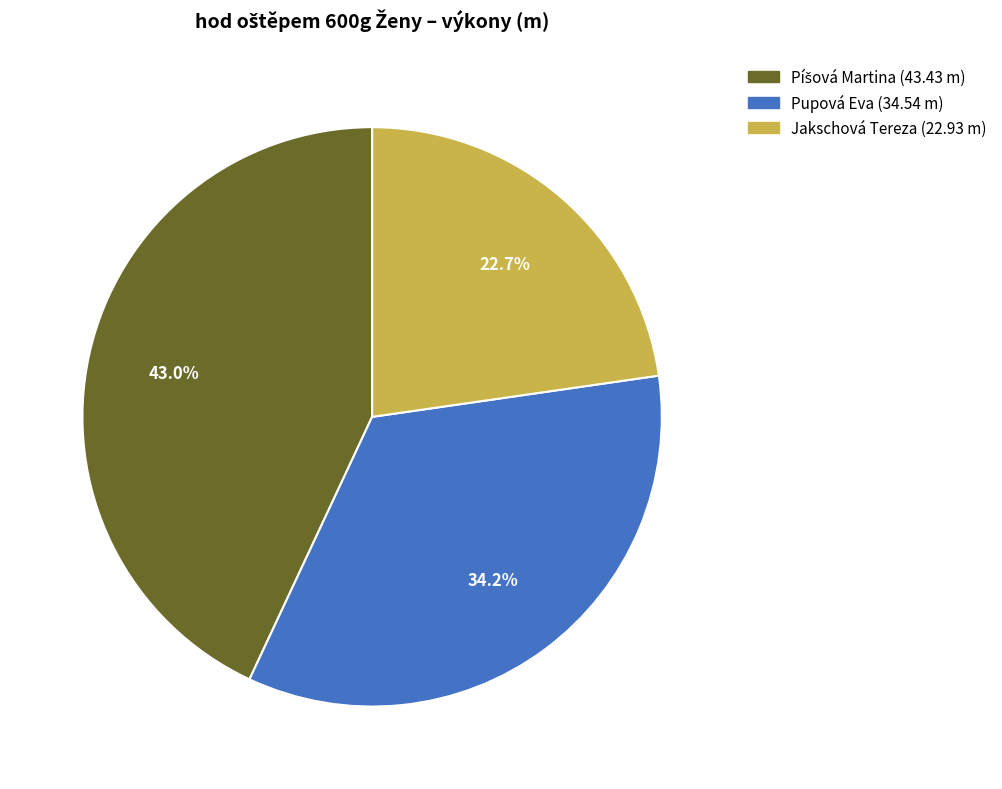

How many segments does this pie chart have?

3